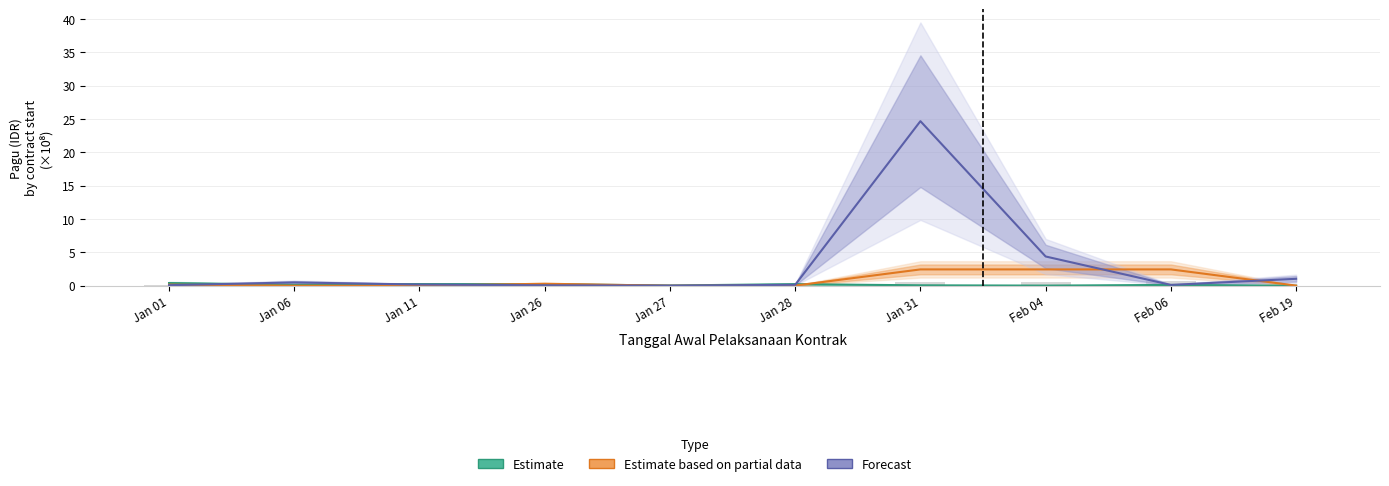

Reading left to right, list all the values displayed in this chart.

Estimate: Jan 01=0.4	Jan 06=0.1	Jan 11=0.2	Jan 26=0.2	Jan 27=0.0	Jan 28=0.2	Jan 31=0.1	Feb 04=0.0	Feb 06=0.1	Feb 19=0.0
Estimate based on partial data: Jan 01=0.2	Jan 06=0.0	Jan 11=0.0	Jan 26=0.3	Jan 27=0.0	Jan 28=0.0	Jan 31=2.5	Feb 04=2.5	Feb 06=2.5	Feb 19=0.0
Forecast: Jan 01=0.1	Jan 06=0.5	Jan 11=0.2	Jan 26=0.1	Jan 27=0.0	Jan 28=0.1	Jan 31=24.7	Feb 04=4.4	Feb 06=0.1	Feb 19=1.0